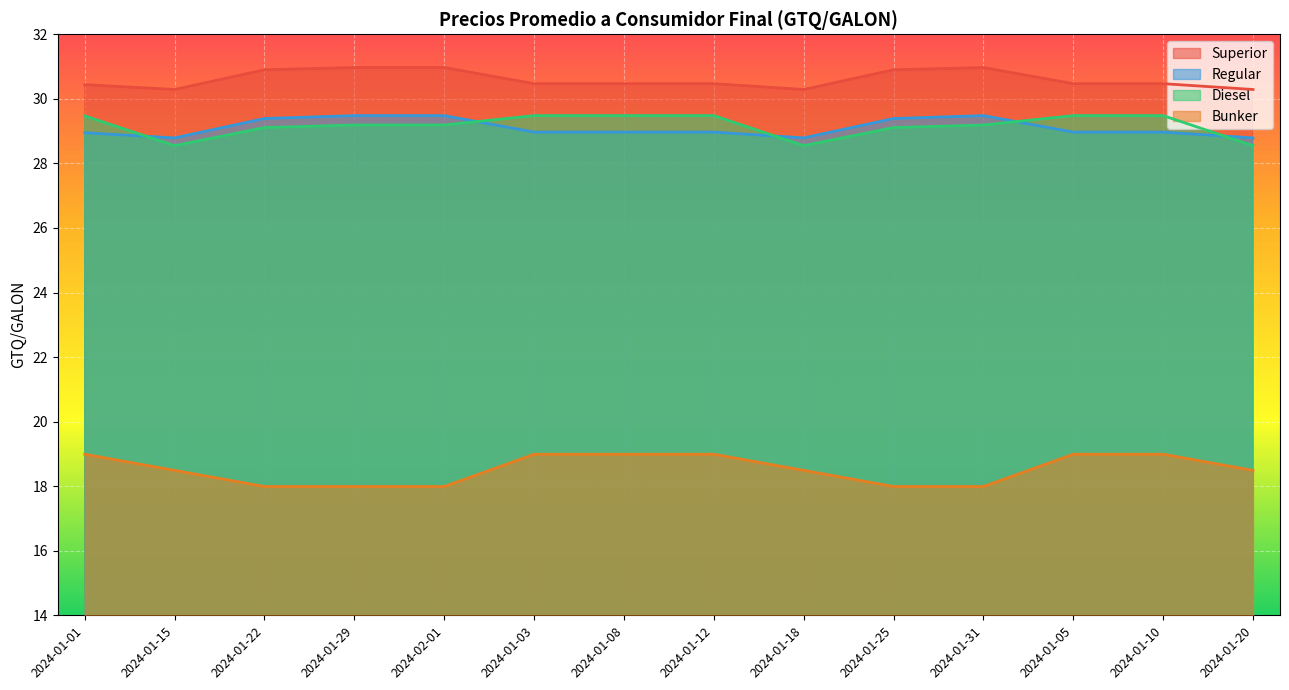

What is the difference between the maximum and minimum values in the Diesel series?

0.9